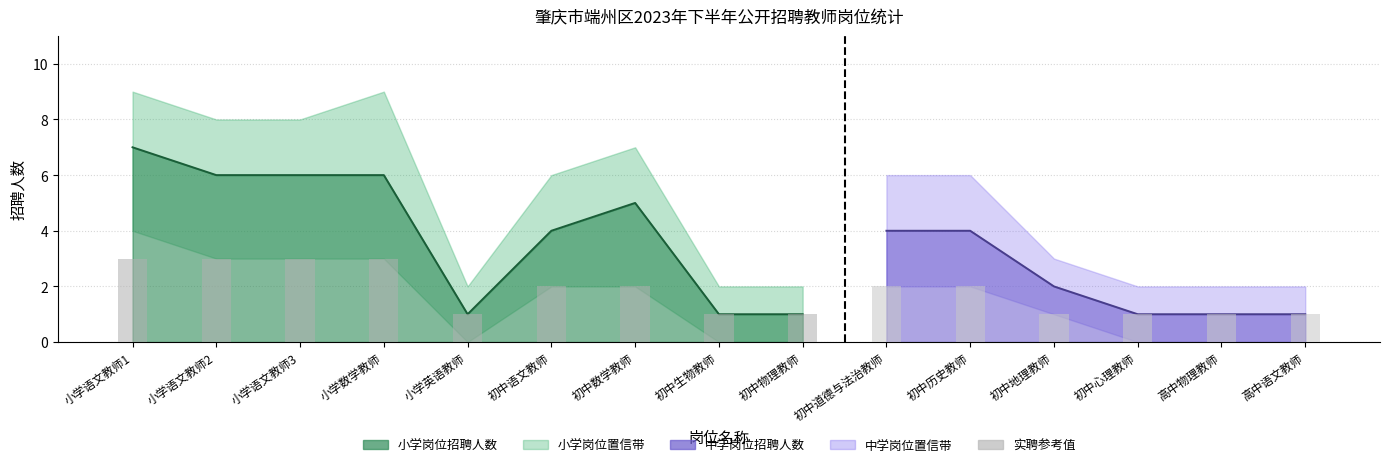

What is the difference between the maximum and minimum values in the 招聘人数 series?

6